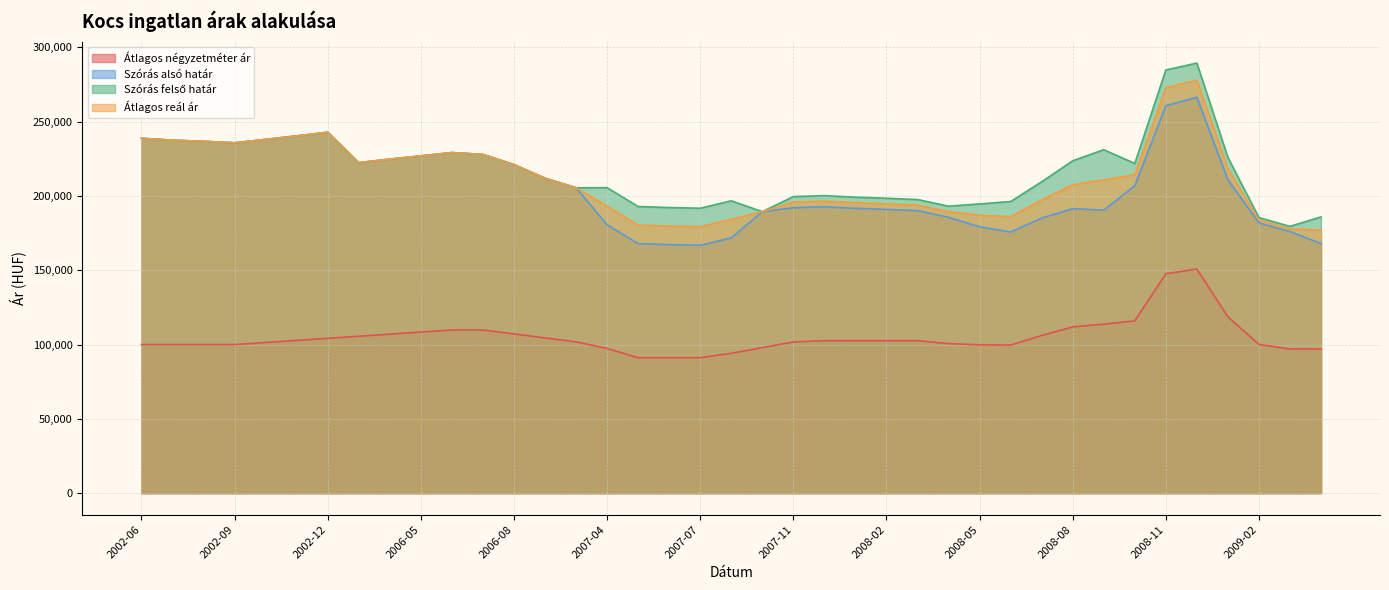

How many distinct data groups are displayed?

4